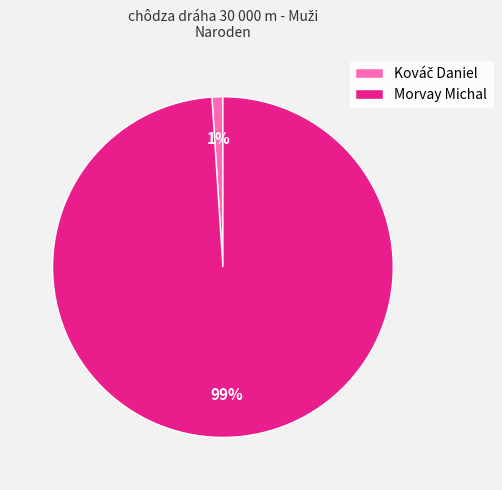

How many segments does this pie chart have?

2